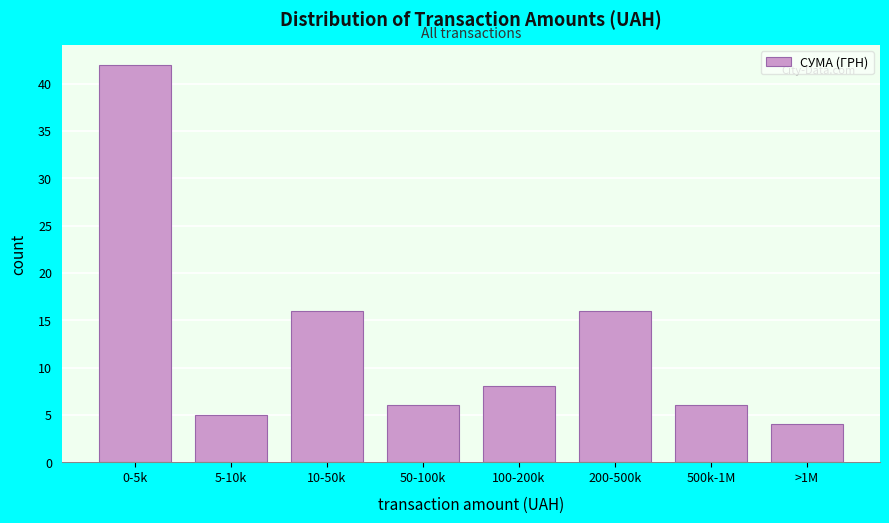

Reading right to left, extract all data points from this chart.

>1M=4	500k-1M=6	200-500k=16	100-200k=8	50-100k=6	10-50k=16	5-10k=5	0-5k=42